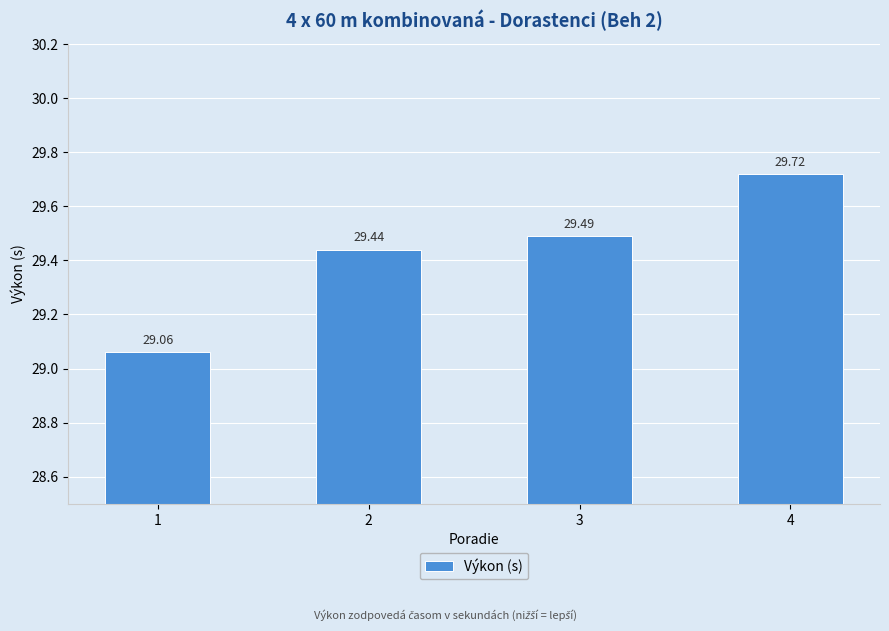

What is the greatest value displayed?

29.7